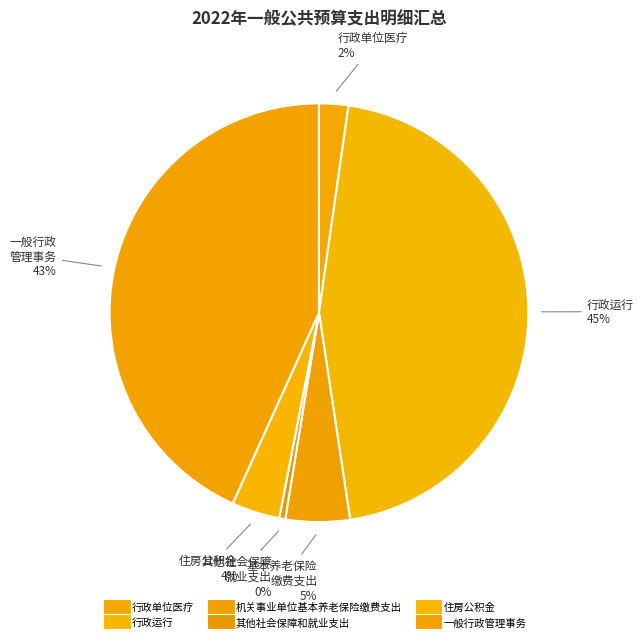

Rank the categories by value from lowest to highest.

其他社会保障和就业支出, 行政单位医疗, 住房公积金, 机关事业单位基本养老保险缴费支出, 一般行政管理事务, 行政运行